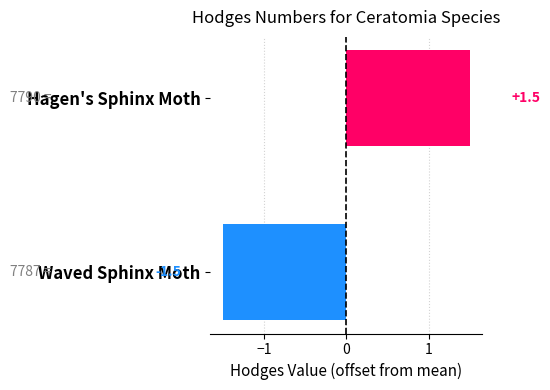

Reading top to bottom, extract all data points from this chart.

Hagen's Sphinx Moth=1.5	Waved Sphinx Moth=-1.5